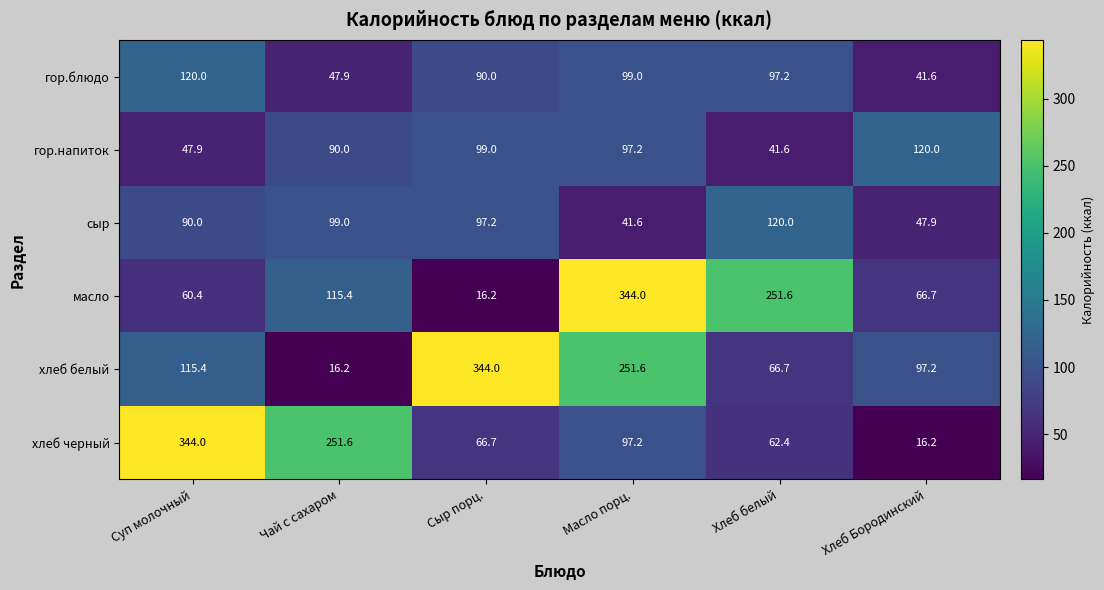

Between Хлеб белый and Хлеб Бородинский, which series saw the biggest shift?

масло